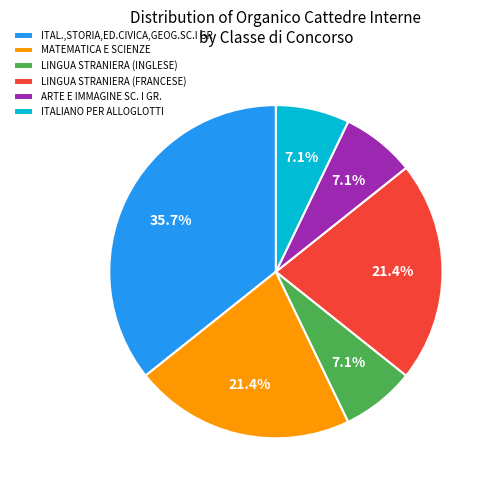

To the nearest percent, what portion does LINGUA STRANIERA (INGLESE) represent?

7%